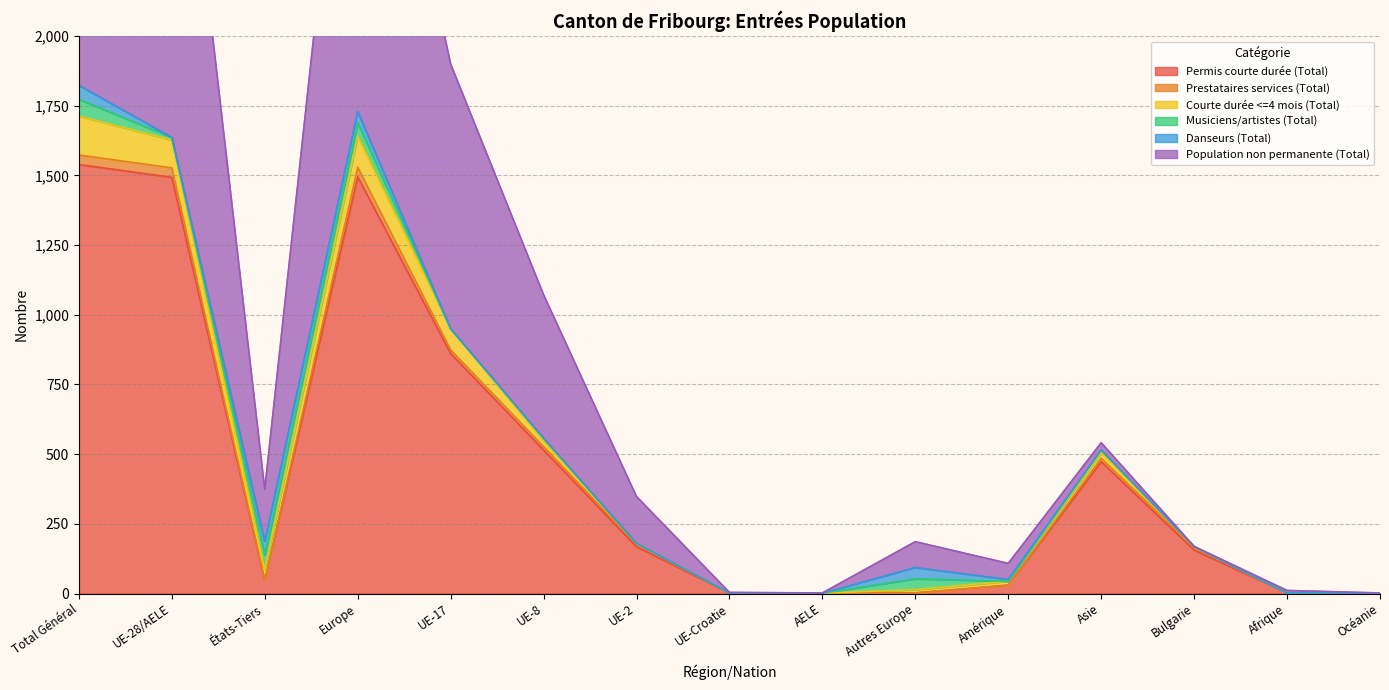

True or false: Permis courte durée (Total) and Prestataires services (Total) cross at least once.

False